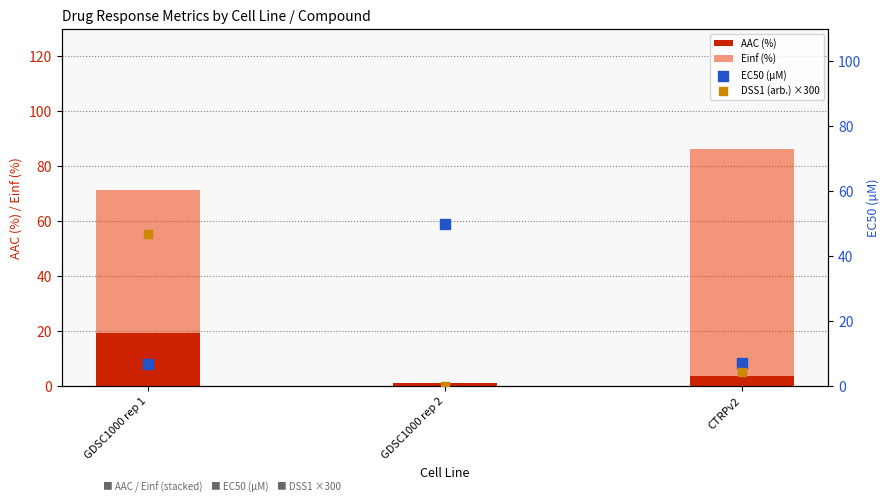

What are all the series names shown in the legend?

AAC (%), Einf (%), EC50 (µM), DSS1 (arb.) ×300